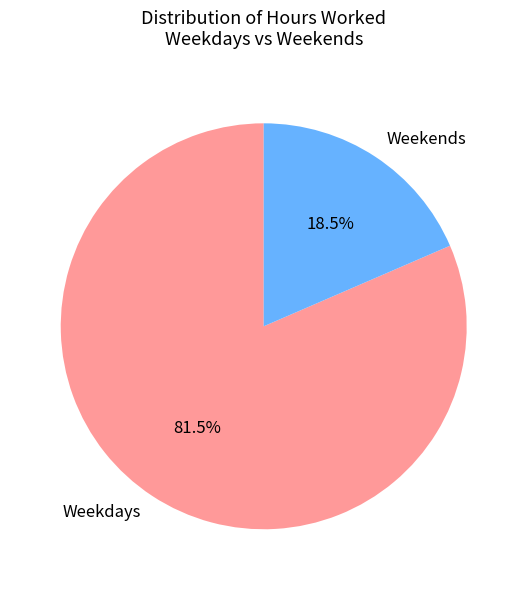

What is the ratio of the value at Weekdays to the value at Weekends?

4.4